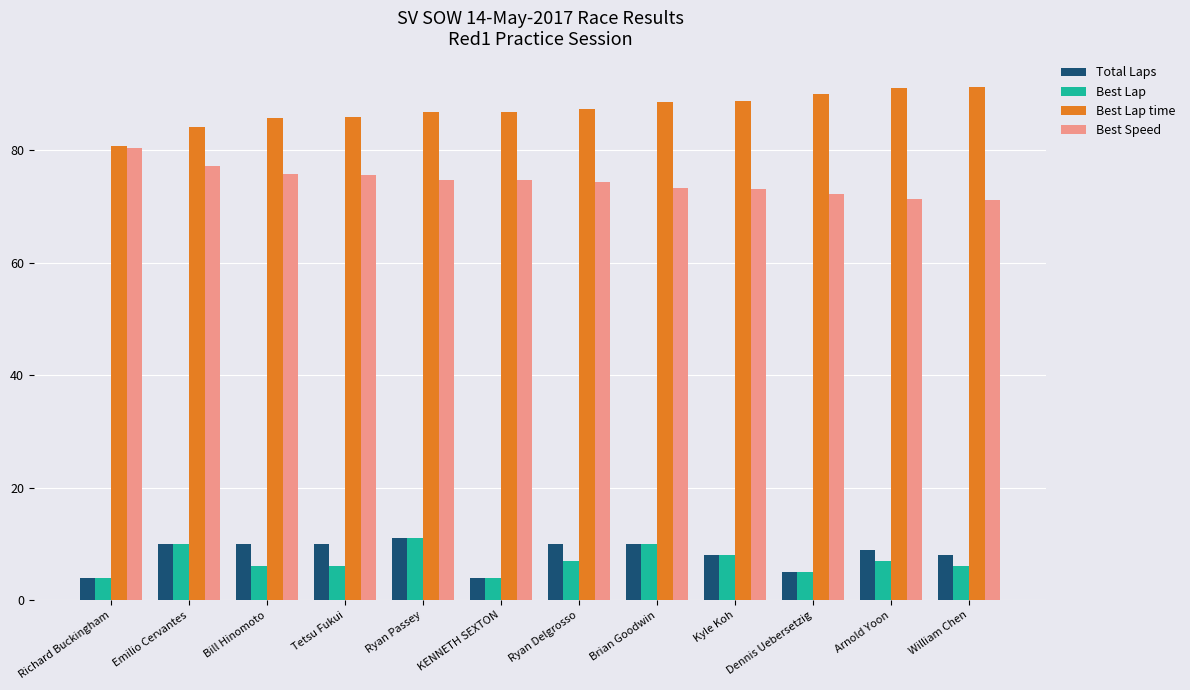

What is the difference between the Best Speed values at Brian Goodwin and Tetsu Fukui?

2.3